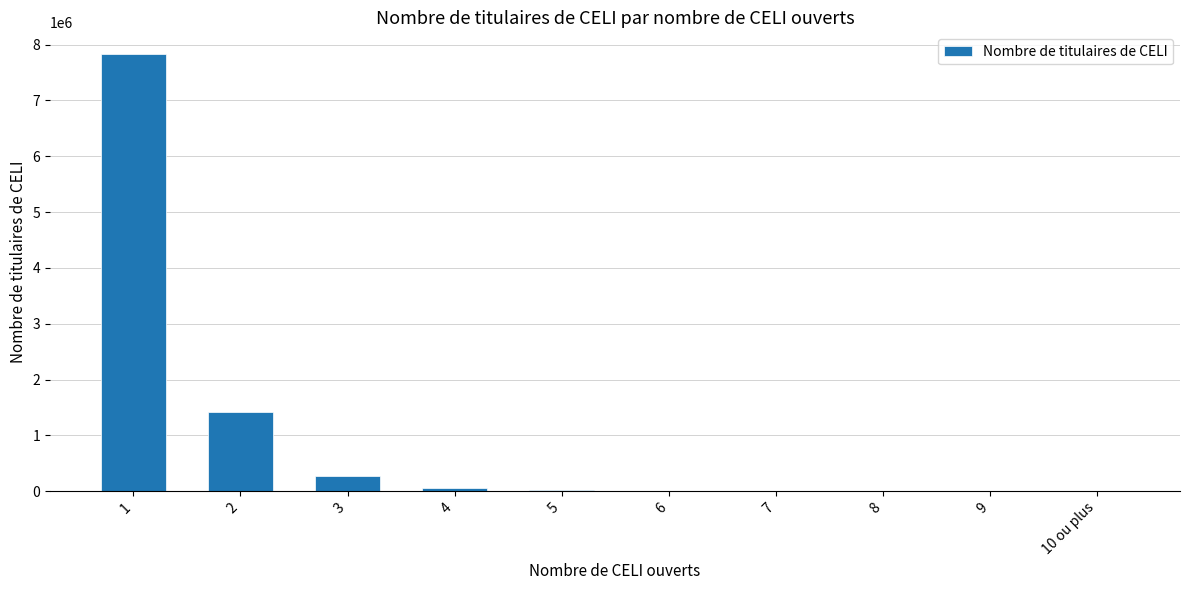

What is the sum of the values at 8 and 7?

2780